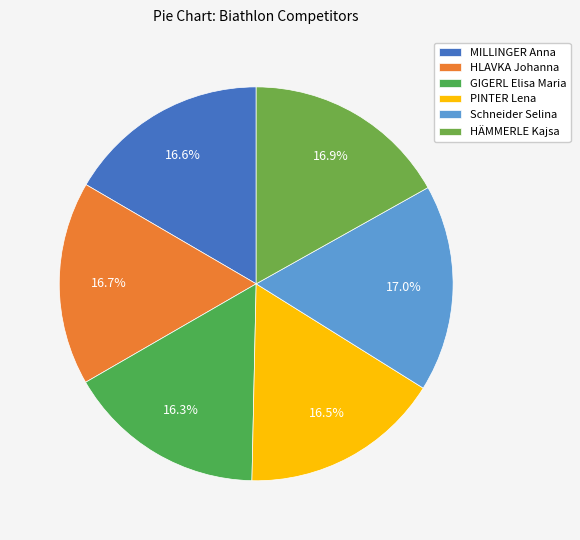

How many segments does this pie chart have?

6